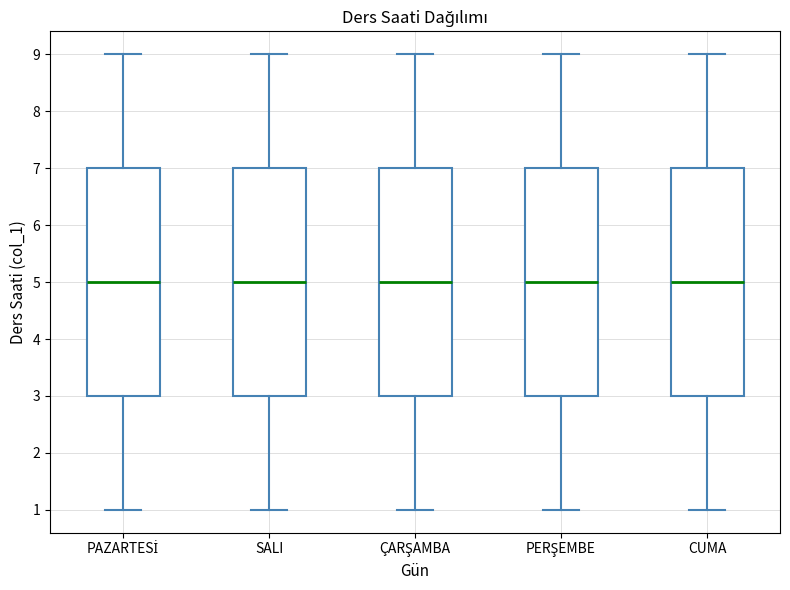

Reading left to right, transcribe this box plot: for each box, give where its median line is, the range the box spans, and where its two whiskers end, as read against the y-axis. The values are not printed on the chart, so give them approximately, as read against the axis.

PAZARTESİ: median 5, box 3 to 7, whiskers 1 to 9
SALI: median 5, box 3 to 7, whiskers 1 to 9
ÇARŞAMBA: median 5, box 3 to 7, whiskers 1 to 9
PERŞEMBE: median 5, box 3 to 7, whiskers 1 to 9
CUMA: median 5, box 3 to 7, whiskers 1 to 9